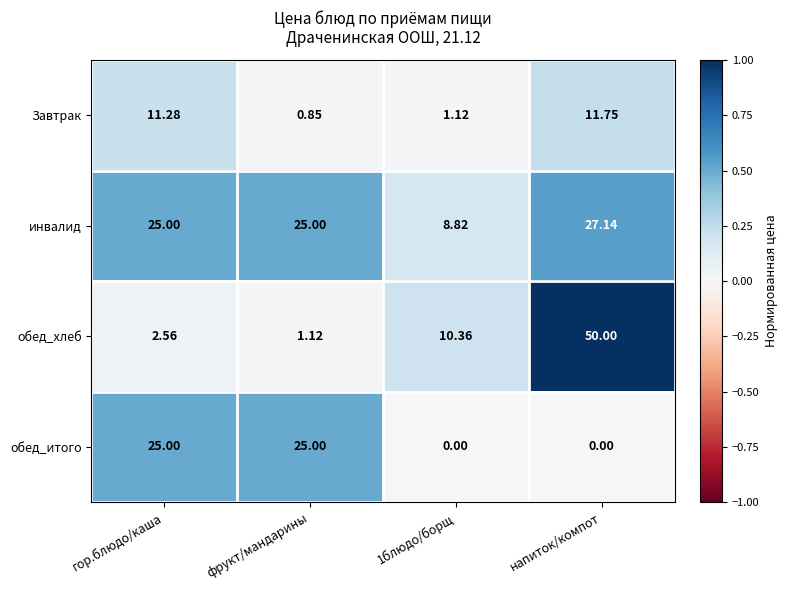

Which series has the largest total across all categories?

инвалид